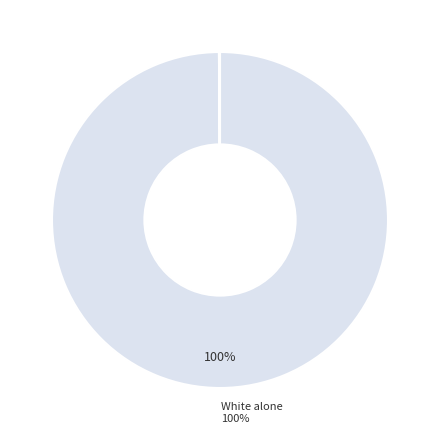

Which category has the biggest portion of the pie?

White alone